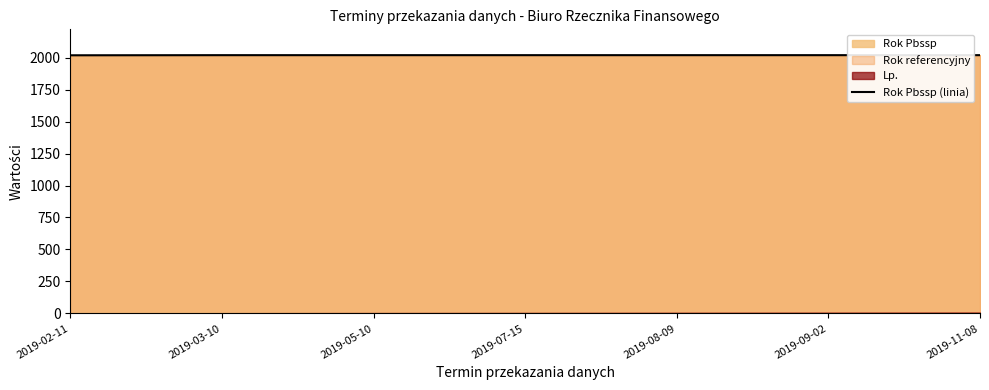

True or false: the data has more than 1 interior local peaks.

False